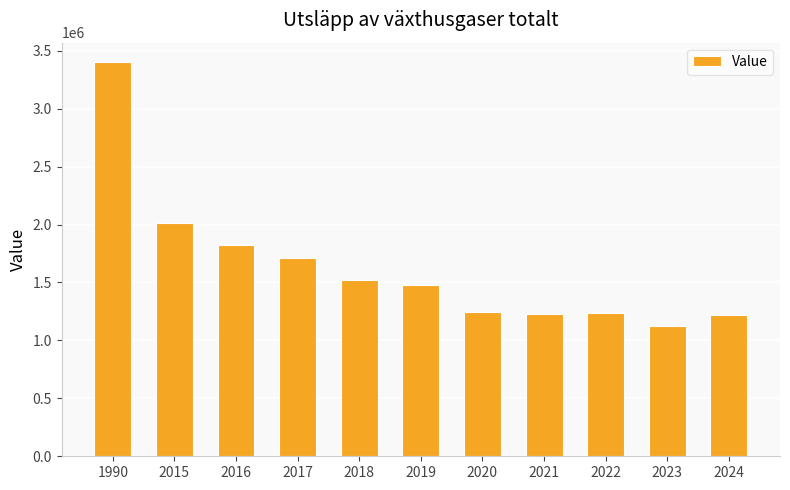

What is the ratio of the value at 2016 to the value at 2023?

1.6